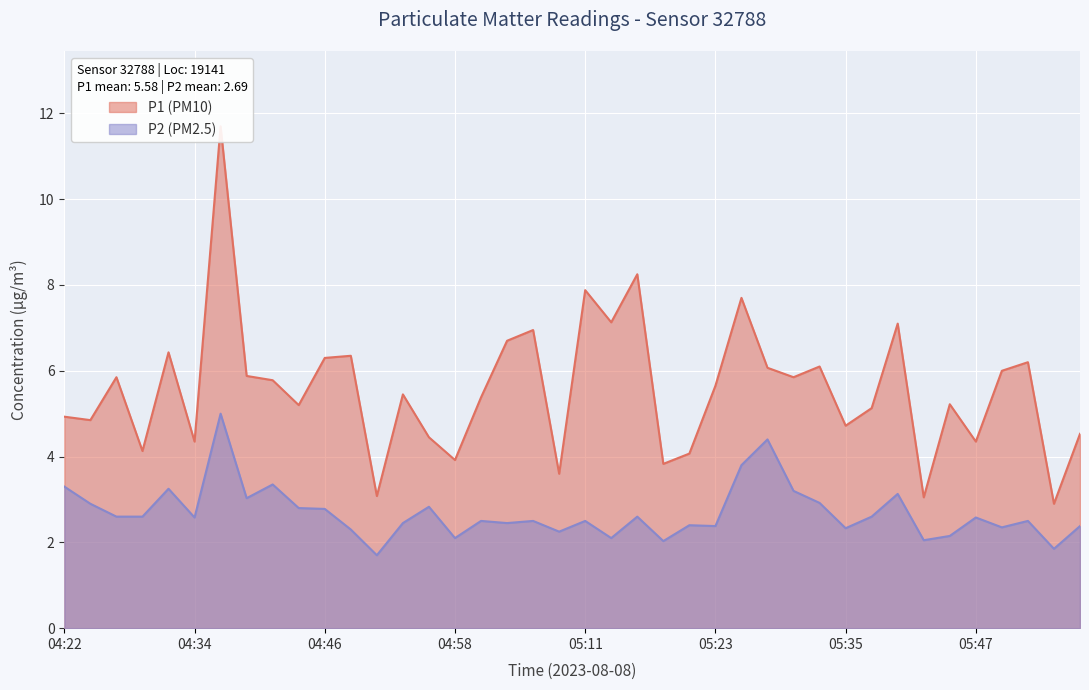

Rank the series at 04:34 from highest to lowest value.

P1 (PM10), P2 (PM2.5)